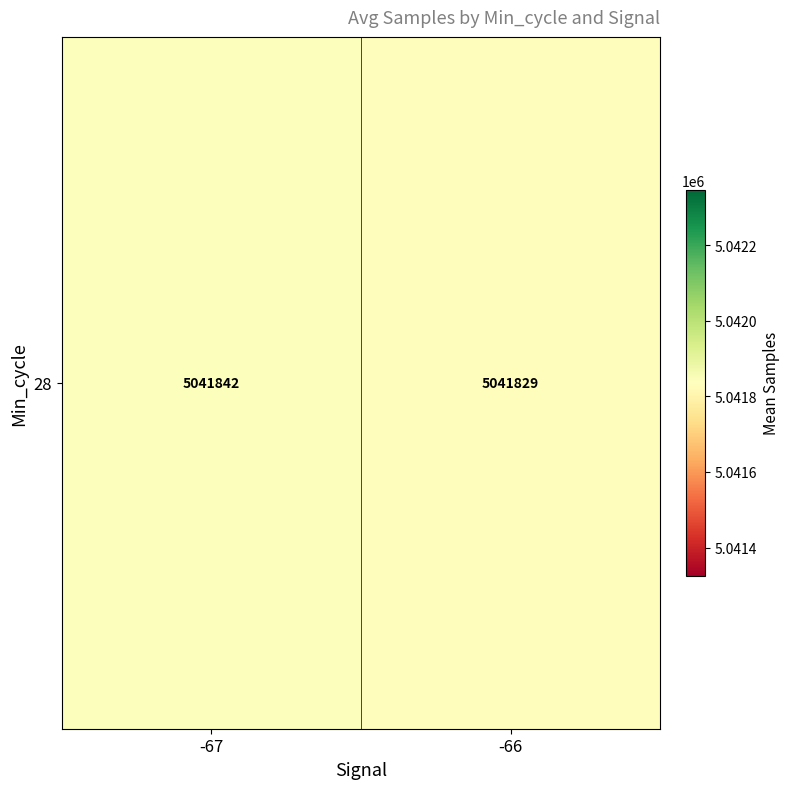

What is the sum of all values?

10083671.6